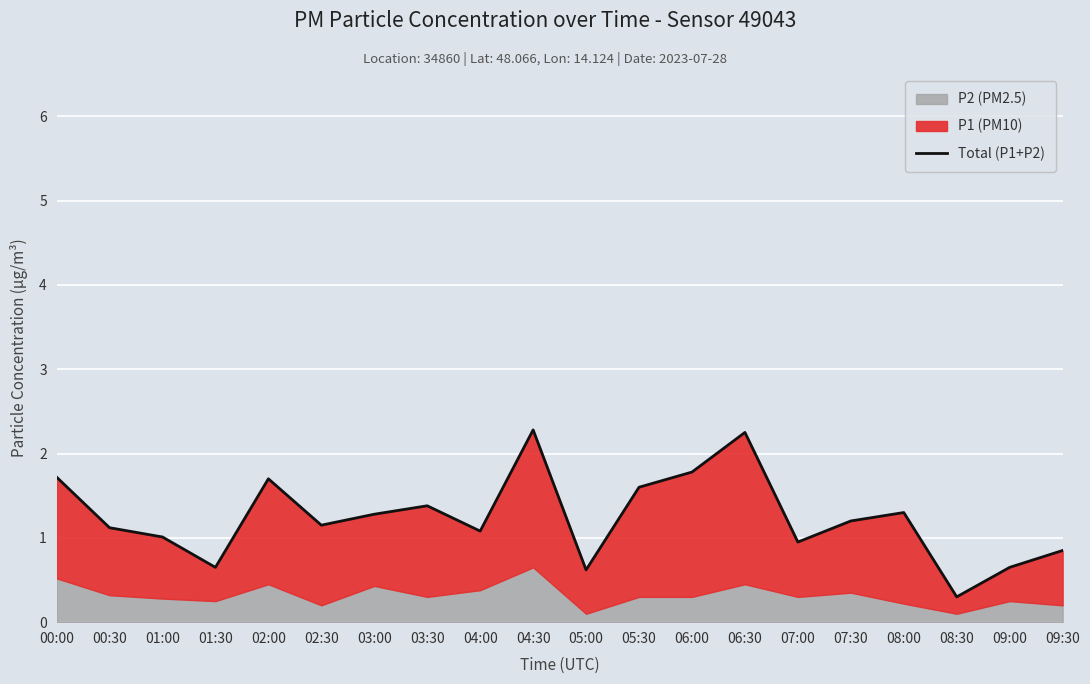

What is the change in value from 03:30 to 08:00?

-0.1